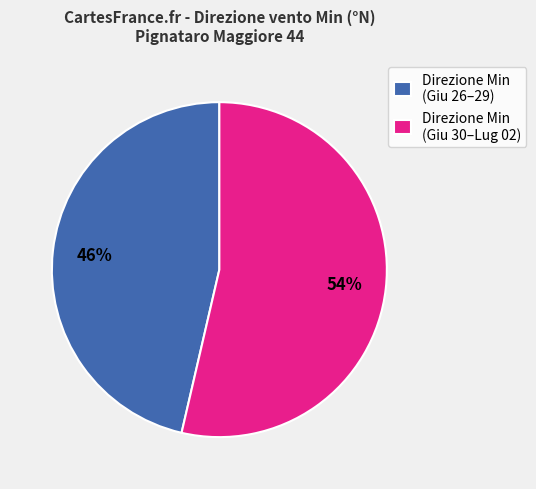

To the nearest percent, what percentage of the pie is Direzione Min (Giu 30–Lug 02)?

54%